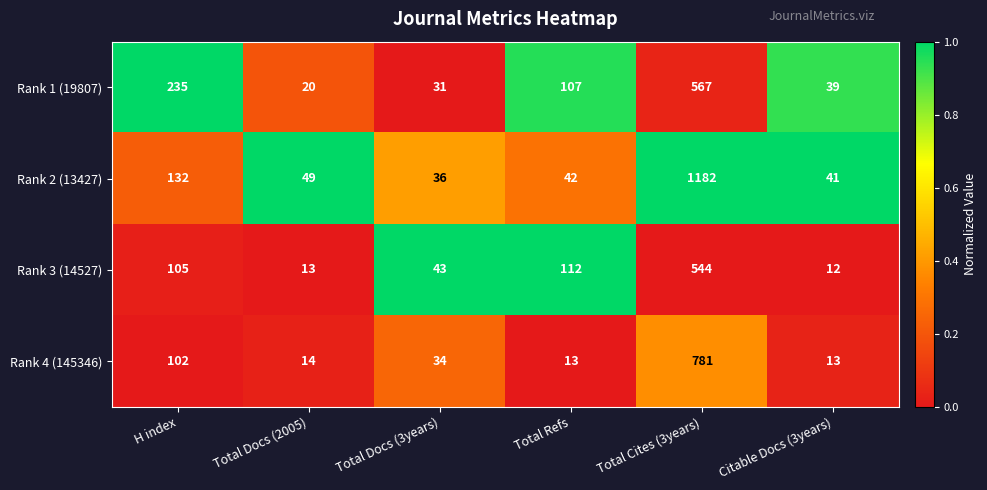

Which series has the largest total across all categories?

Rank 2 (13427)